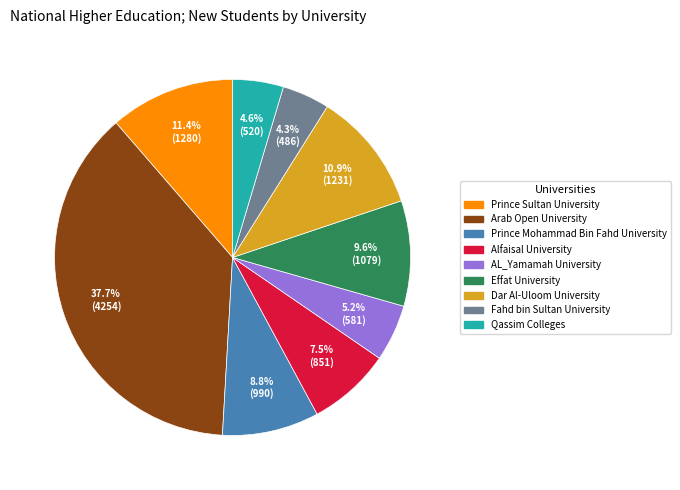

Between Effat University and Arab Open University, which is larger?

Arab Open University